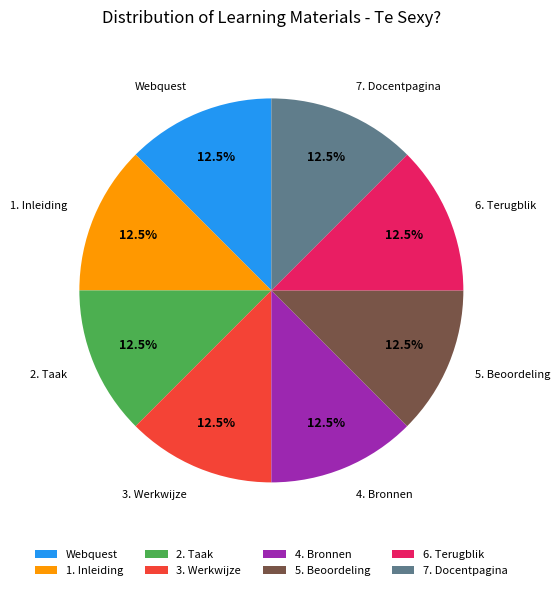

What portion of the pie excludes 4. Bronnen?

87.5%